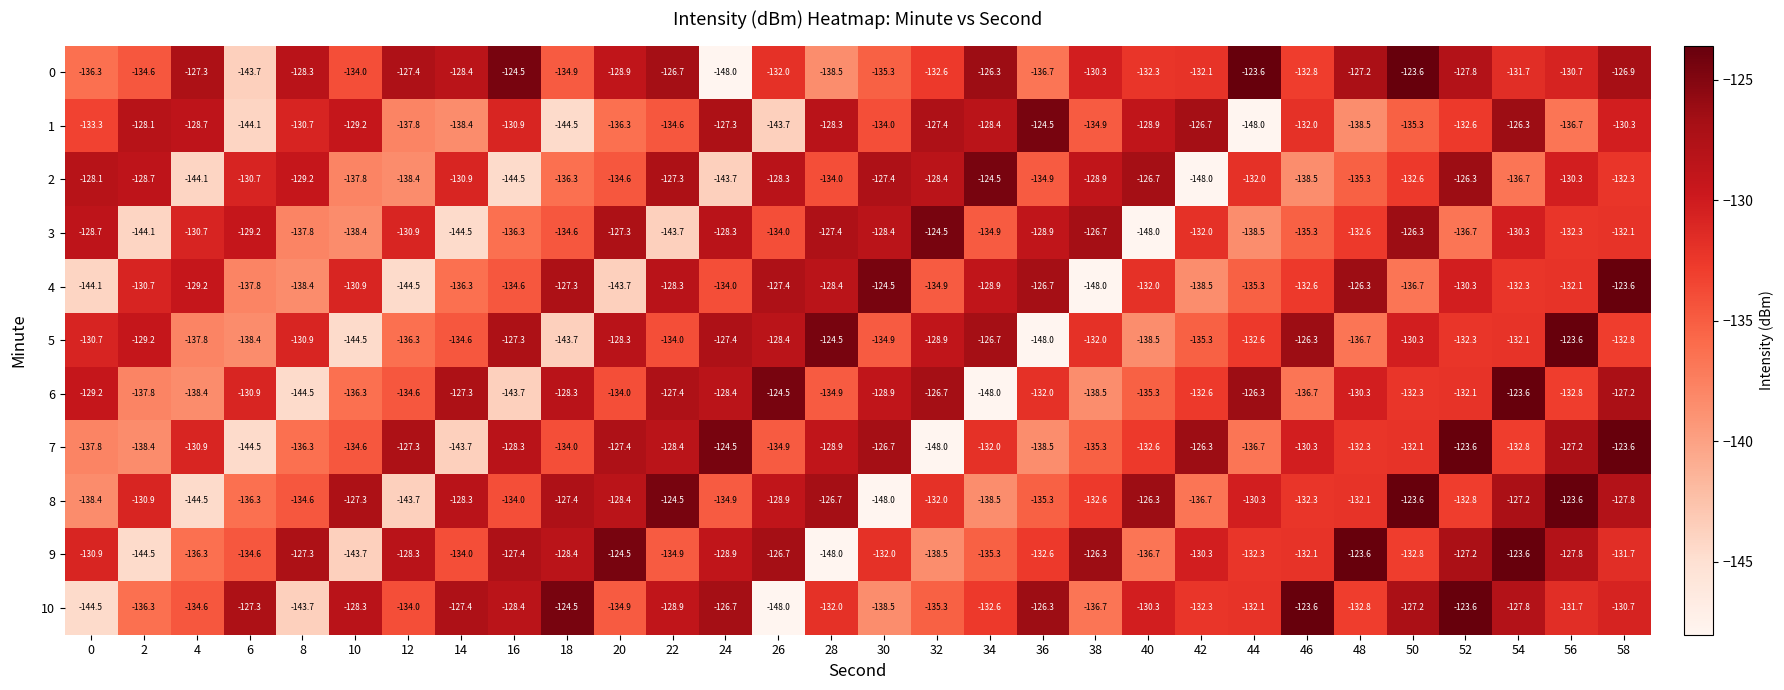

What is the average value of the 7 series?

-132.6